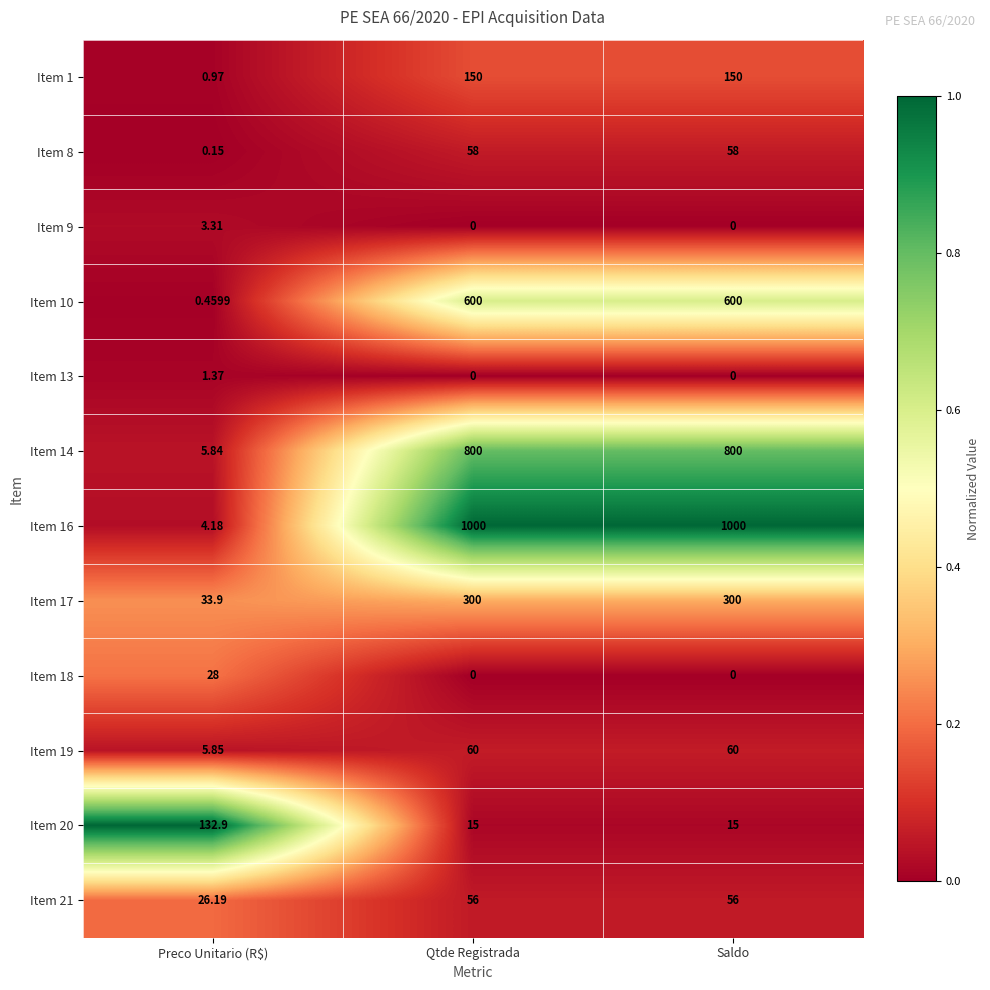

Is the value of Item 19 at Qtde Registrada greater than the value of Item 1 at Qtde Registrada?

No